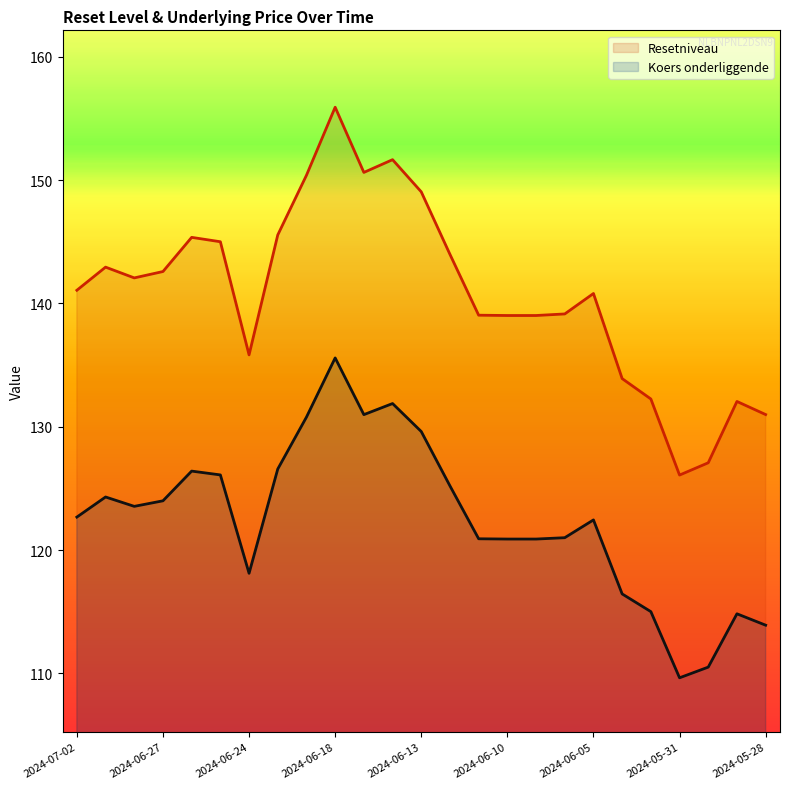

Which category has the lowest value across all series?

2024-05-31